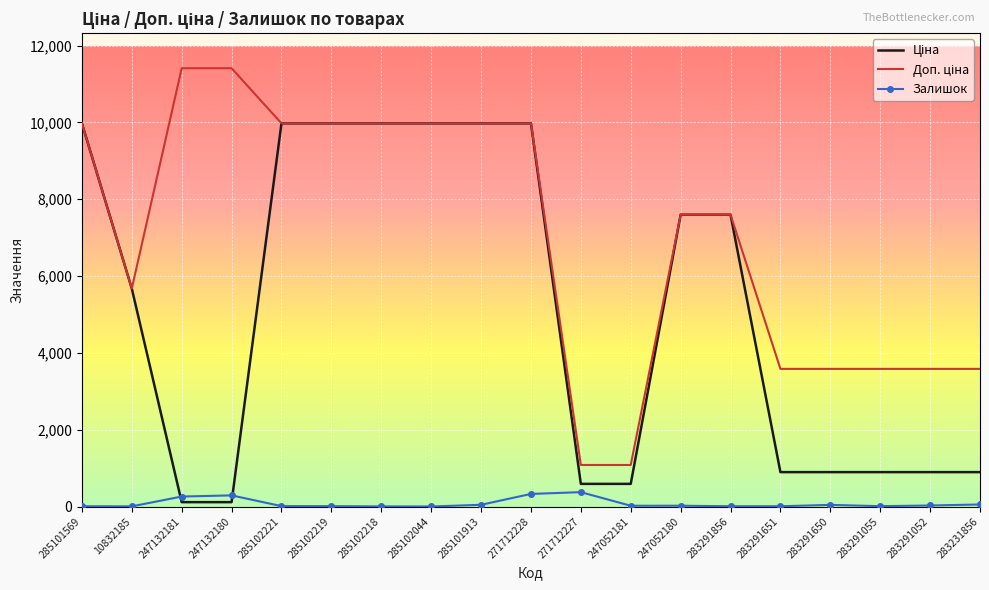

The Залишок series shows 53.0 at 283231856. True or false?

True